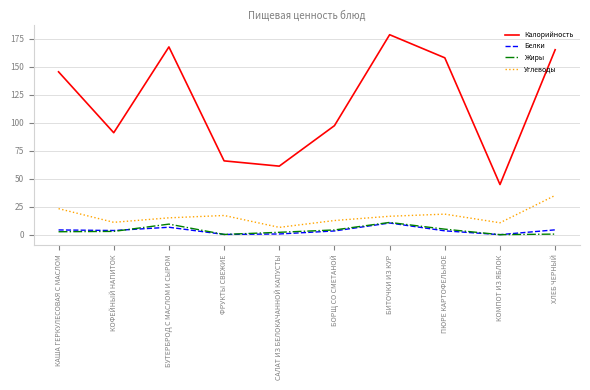

What is the greatest value displayed?

178.5